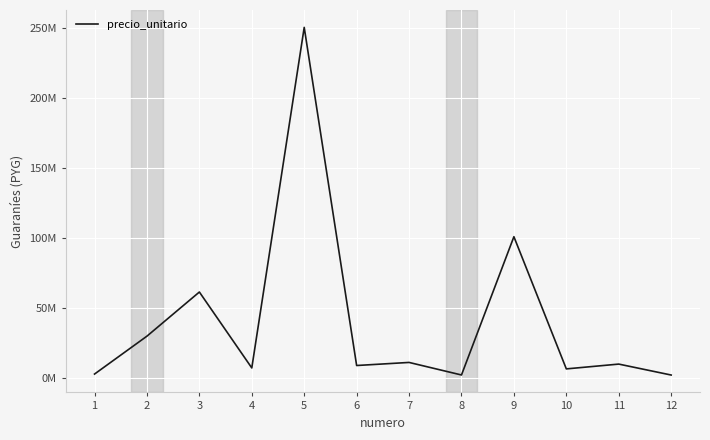

Where is the first local maximum?

3